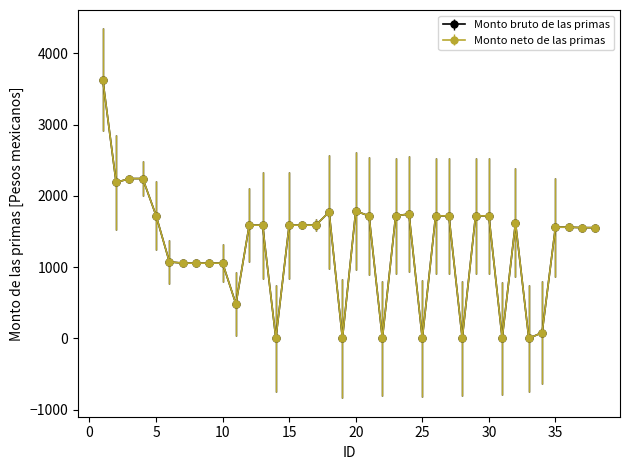

Does the chart have visible grid lines?

No